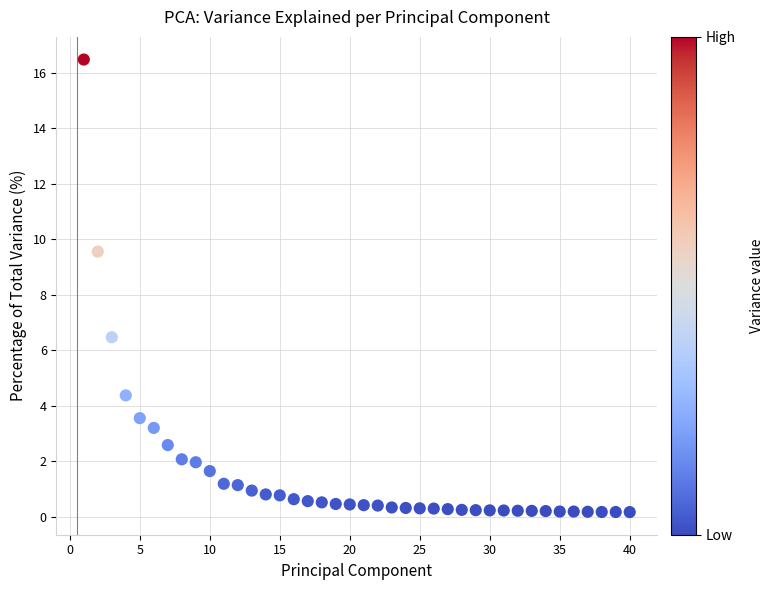

What is the range of X values (max minus min)?

39.0